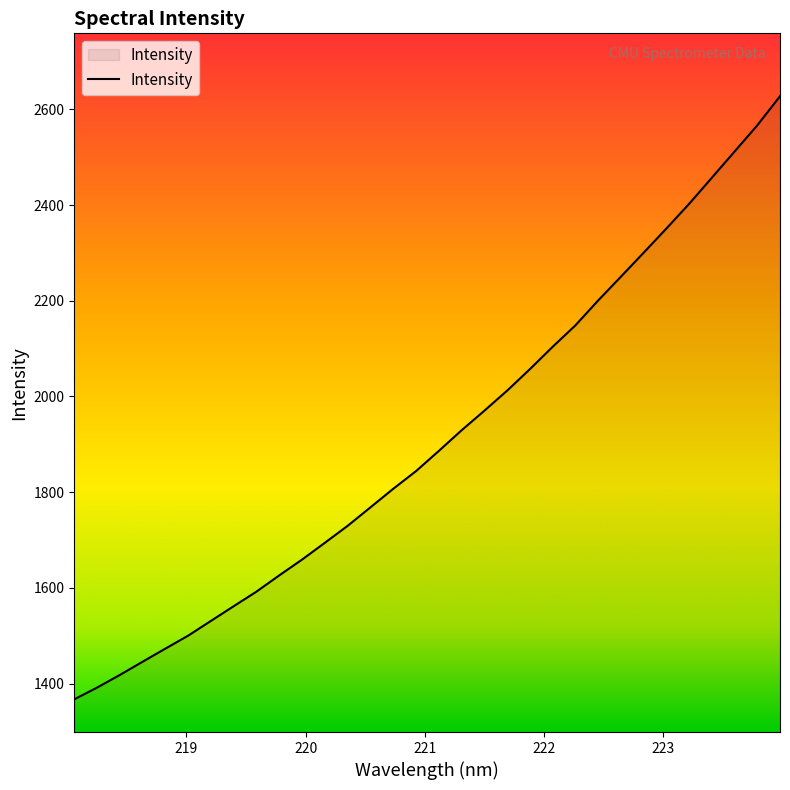

What is the minimum value shown in the chart?

1367.2